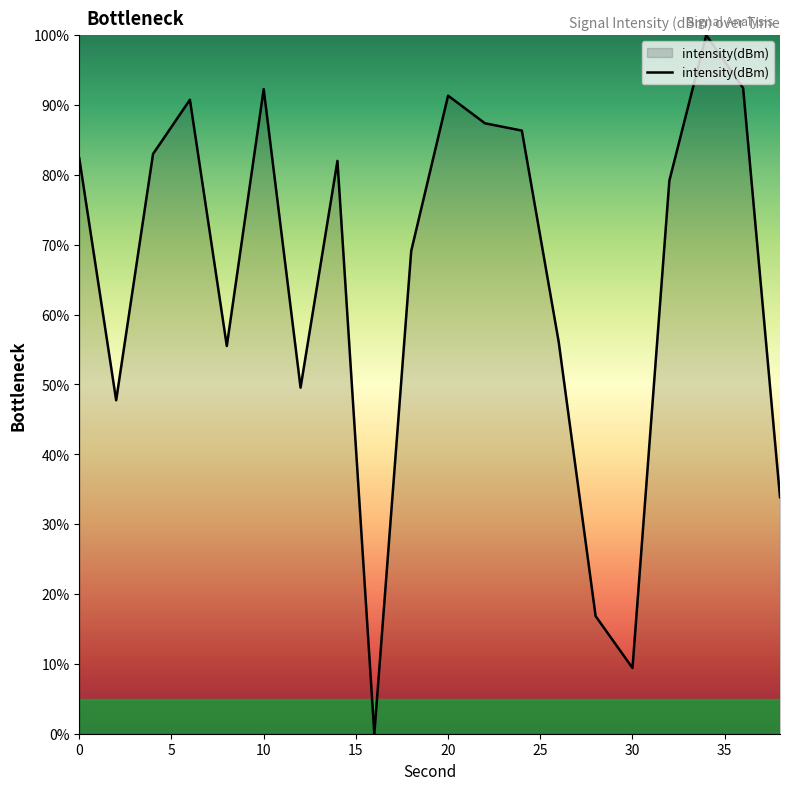

How many categories are shown in the chart?

20